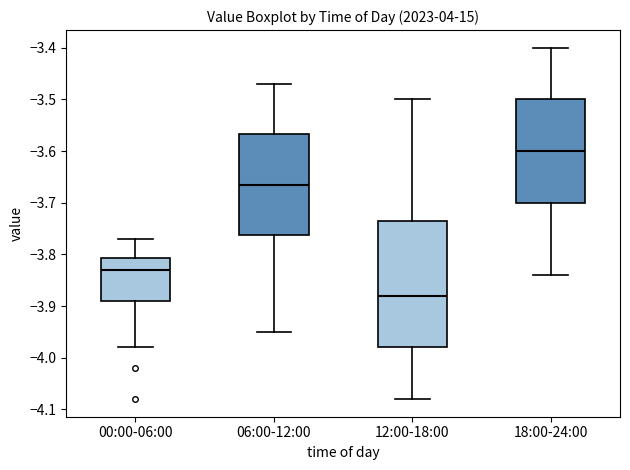

Where does the lower whisker of the box for 00:00-06:00 end on the y-axis? The values are not printed on the chart, so give them approximately, as read against the axis.

-3.98